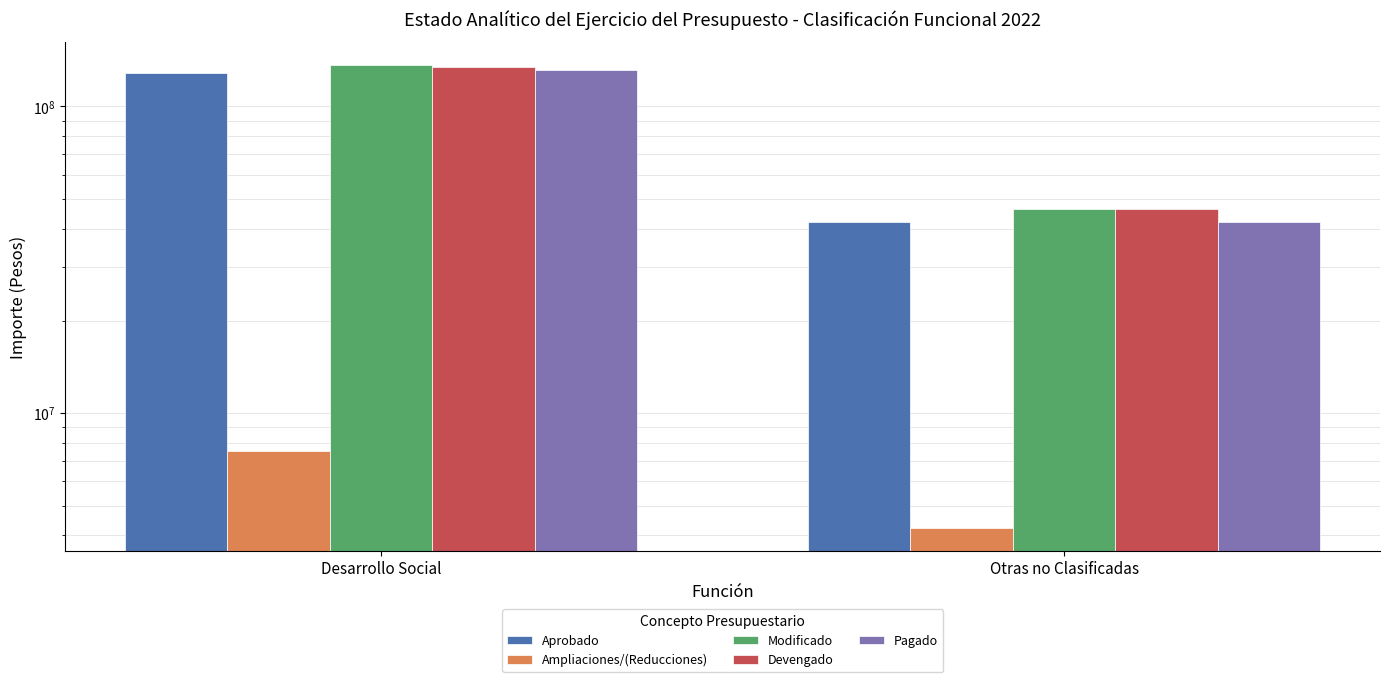

What is the label of the 1st bar from the right?

Otras no Clasificadas